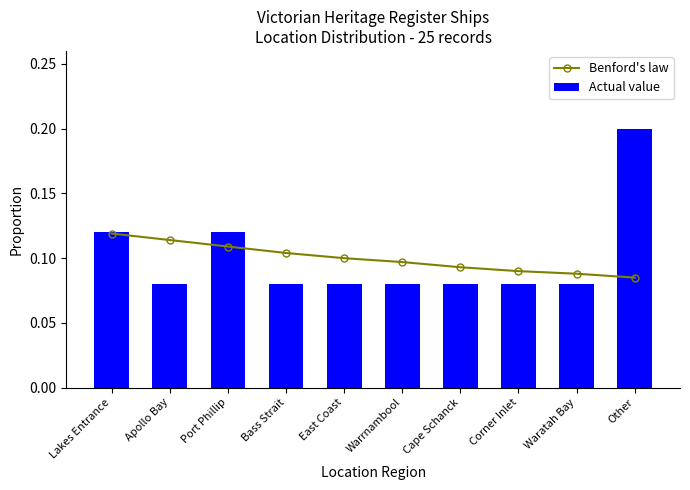

What is the label of the 9th bar from the left?

Waratah Bay